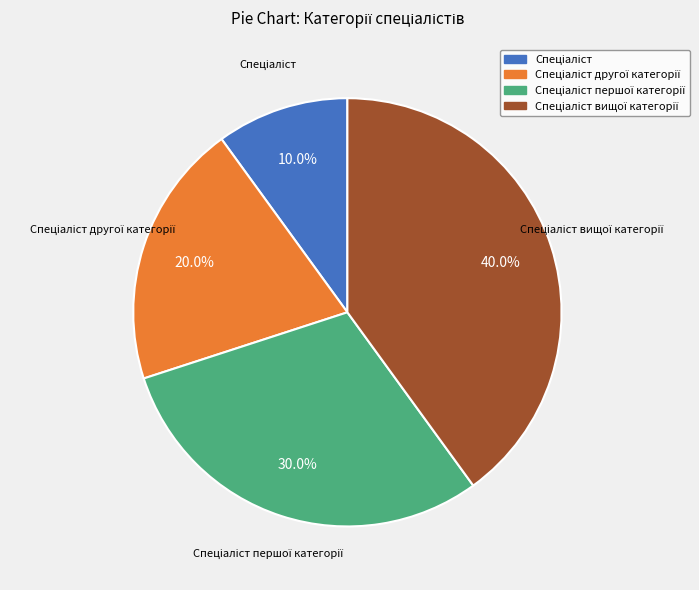

Does any single category account for the majority?

No